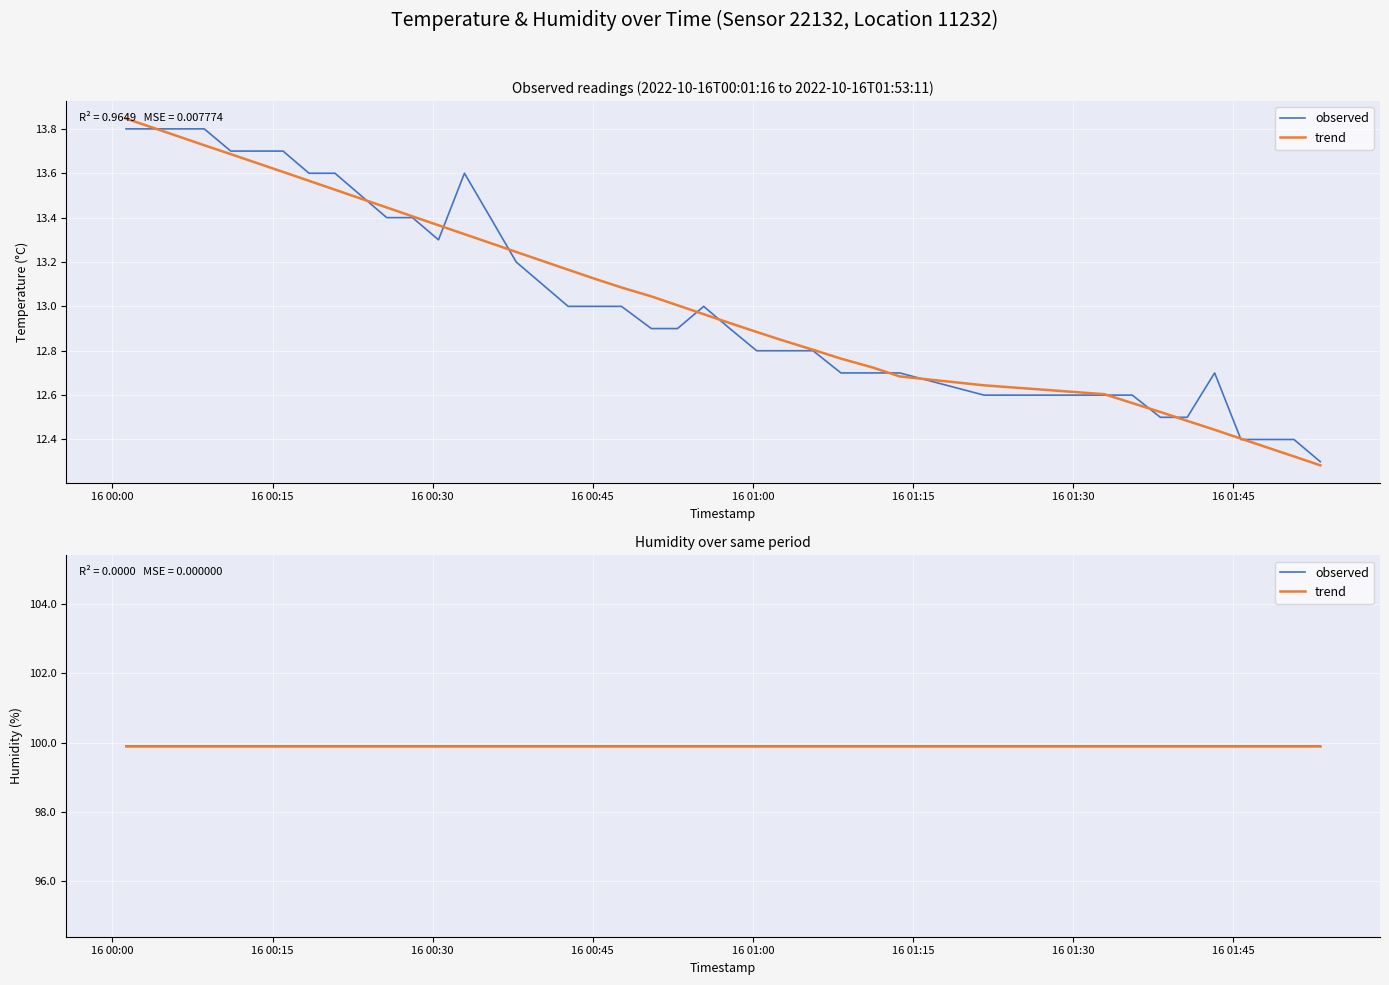

What is the label of the 5th point from the left?

2022-10-16T00:11:05